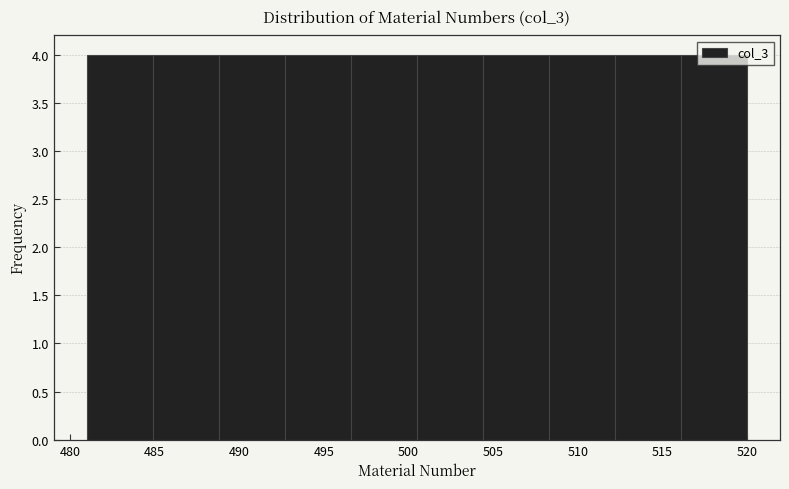

What is the height of the bar covering 516.1 to 520.0 on the x-axis? Neither the bar edges nor the heights are printed on the chart, so give them approximately, as read against the axes.

4